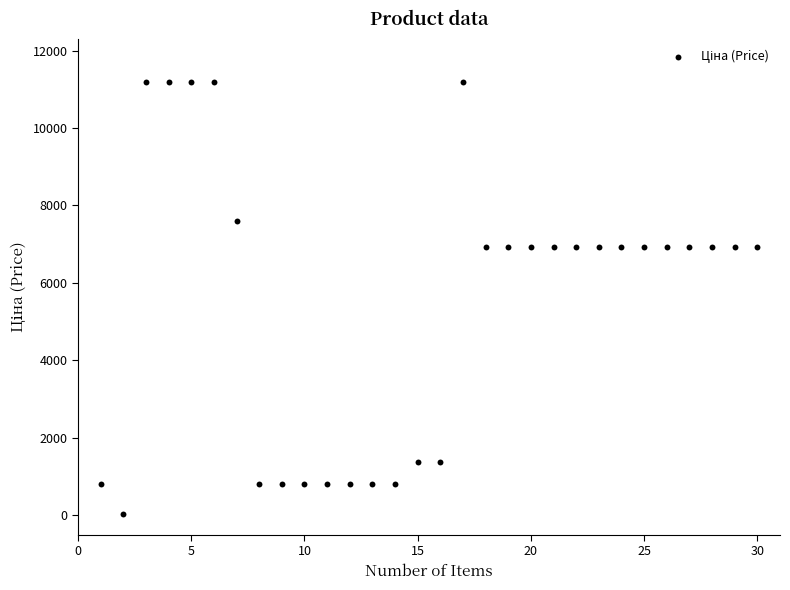

What is the range of Y values (max minus min)?

11156.1